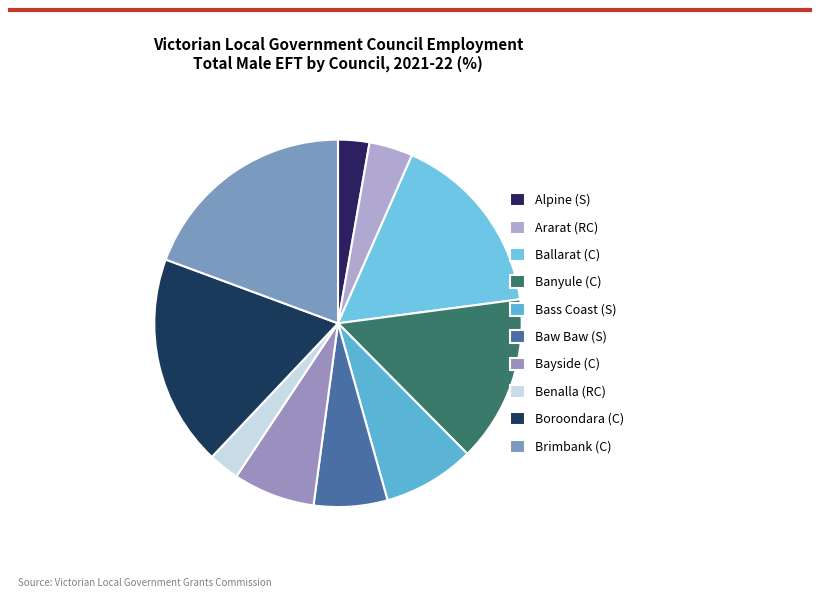

What is the smallest slice in the pie chart?

Benalla (RC)